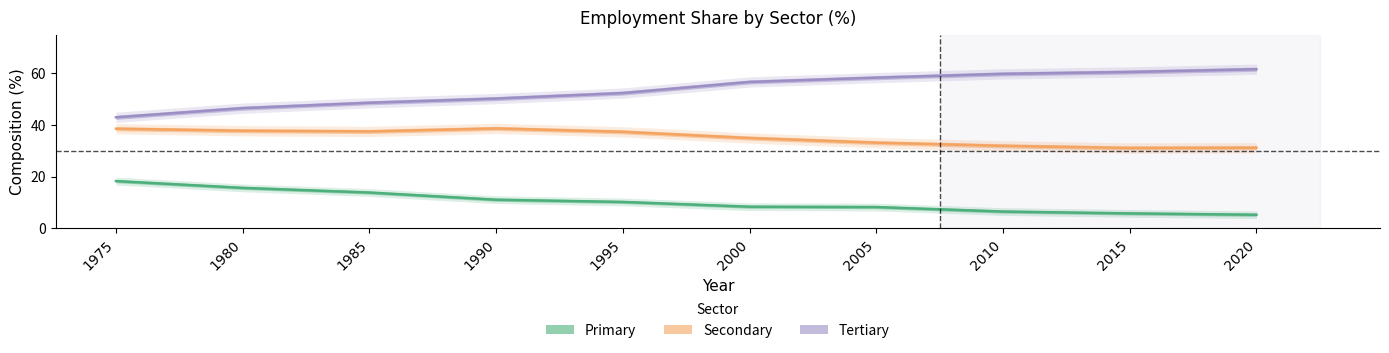

Rank the categories by Secondary value from lowest to highest.

2015, 2020, 2010, 2005, 2000, 1995, 1985, 1980, 1975, 1990